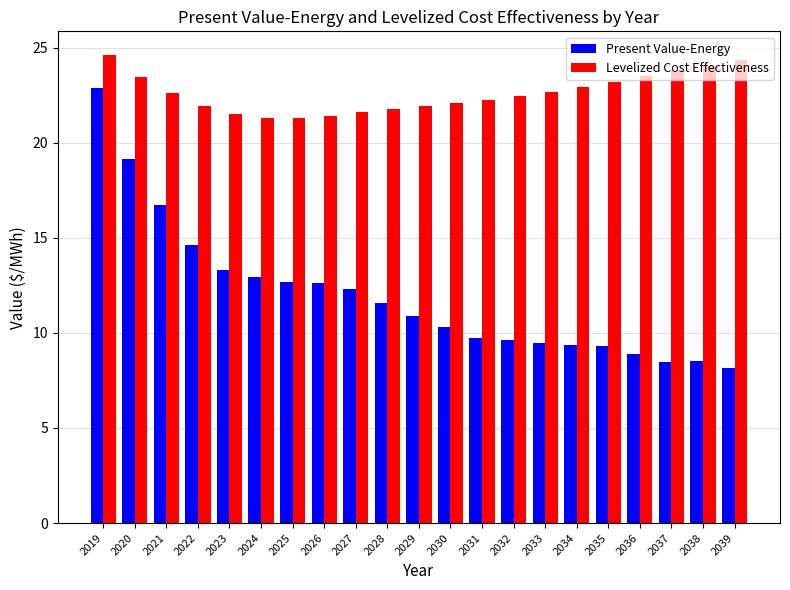

What is the lowest value of the Levelized Cost Effectiveness series?

21.3